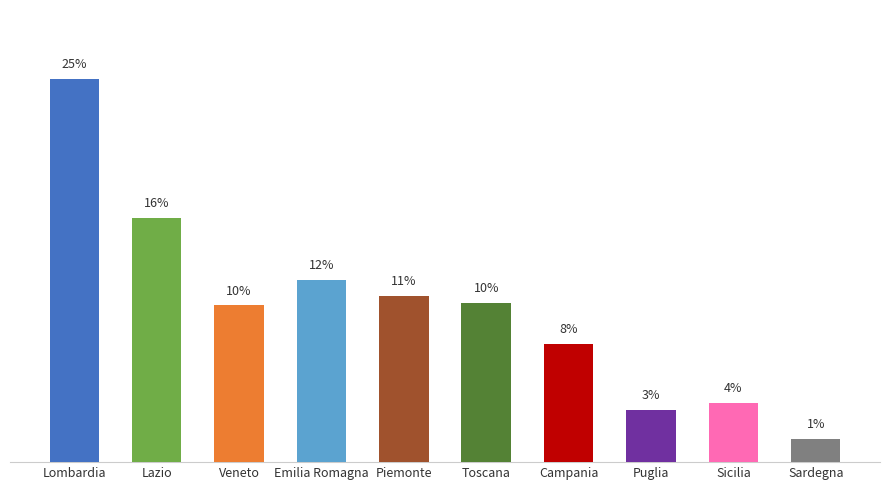

Are the bars horizontal?

No